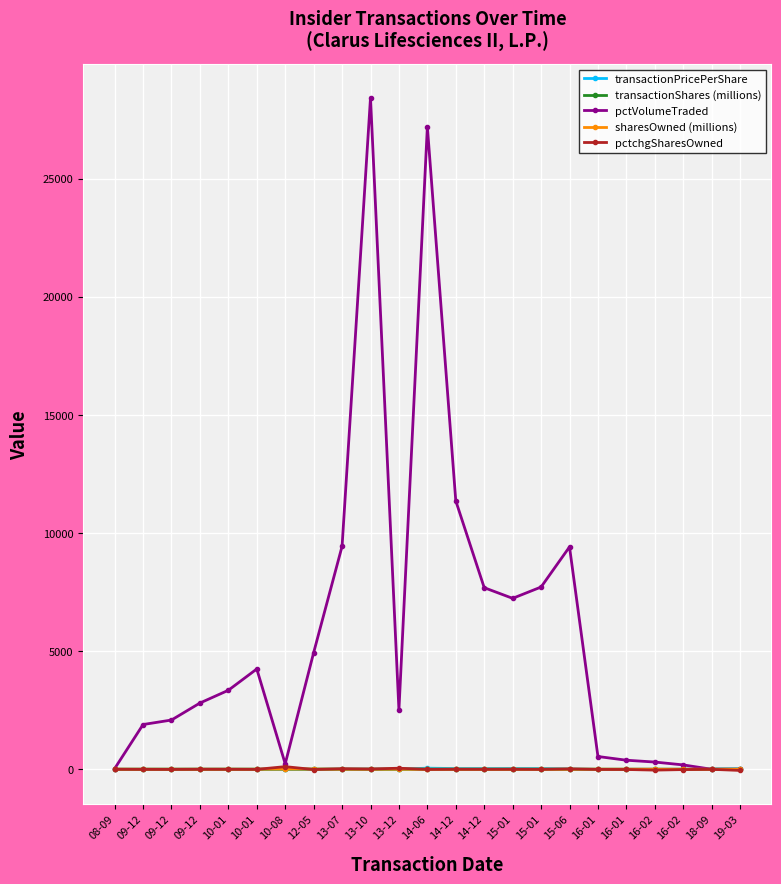

At which category does the chart reach its peak across all series?

13-10